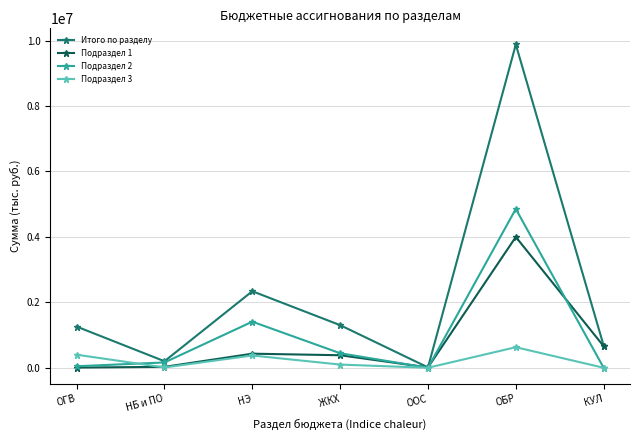

The Подраздел 3 series shows 375327.1 at НЭ. True or false?

True